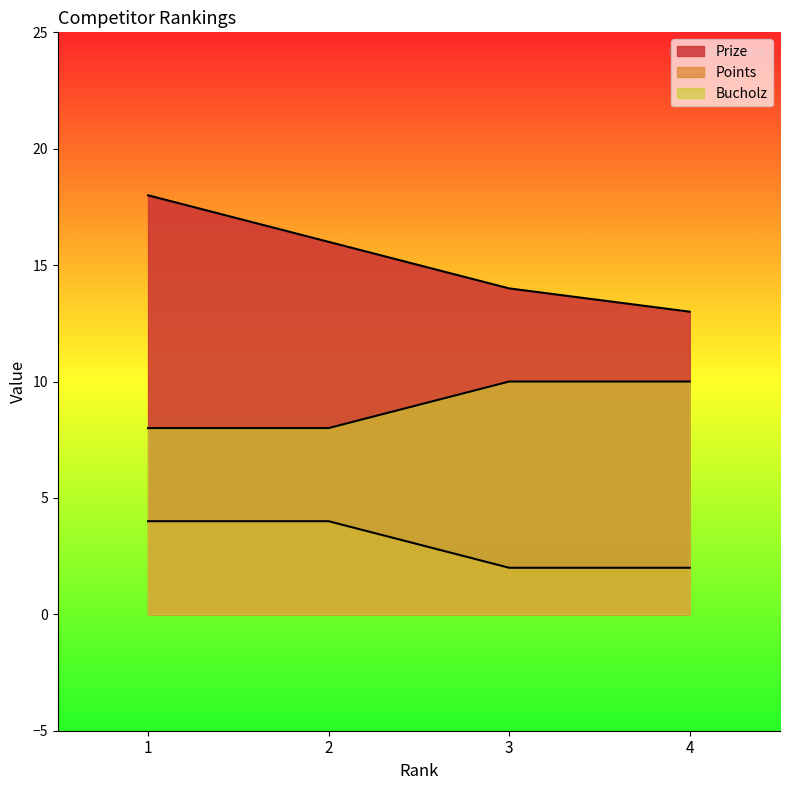

True or false: Bucholz has more than 0 points higher than both neighbors.

False